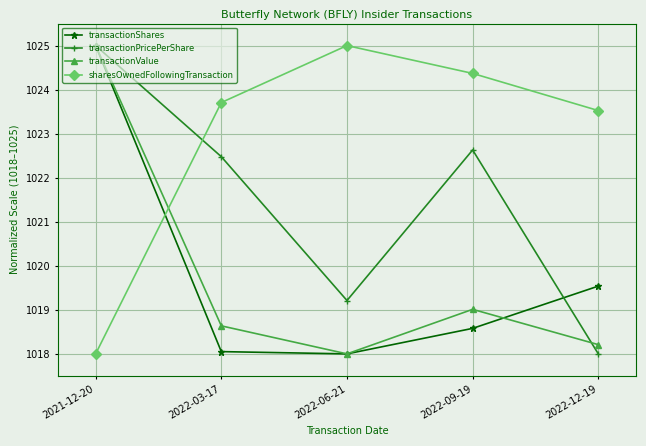

Reading right to left, what are all the values shown in this chart?

transactionShares: 2022-12-19=1019.5	2022-09-19=1018.6	2022-06-21=1018.0	2022-03-17=1018.1	2021-12-20=1025.0
transactionPricePerShare: 2022-12-19=1018.0	2022-09-19=1022.6	2022-06-21=1019.2	2022-03-17=1022.5	2021-12-20=1025.0
transactionValue: 2022-12-19=1018.2	2022-09-19=1019.0	2022-06-21=1018.0	2022-03-17=1018.6	2021-12-20=1025.0
sharesOwnedFollowingTransaction: 2022-12-19=1023.5	2022-09-19=1024.4	2022-06-21=1025.0	2022-03-17=1023.7	2021-12-20=1018.0